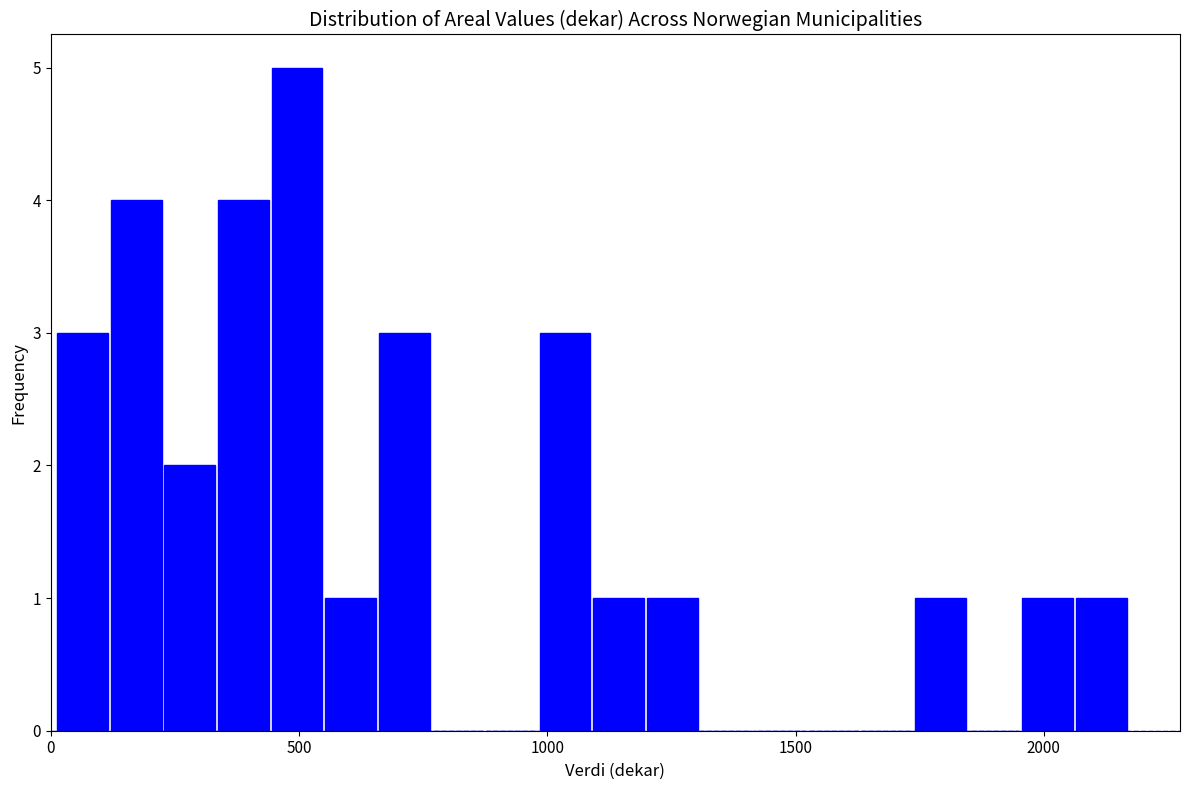

Read against the x-axis, roughly where is the centre of the tallest bar?

500